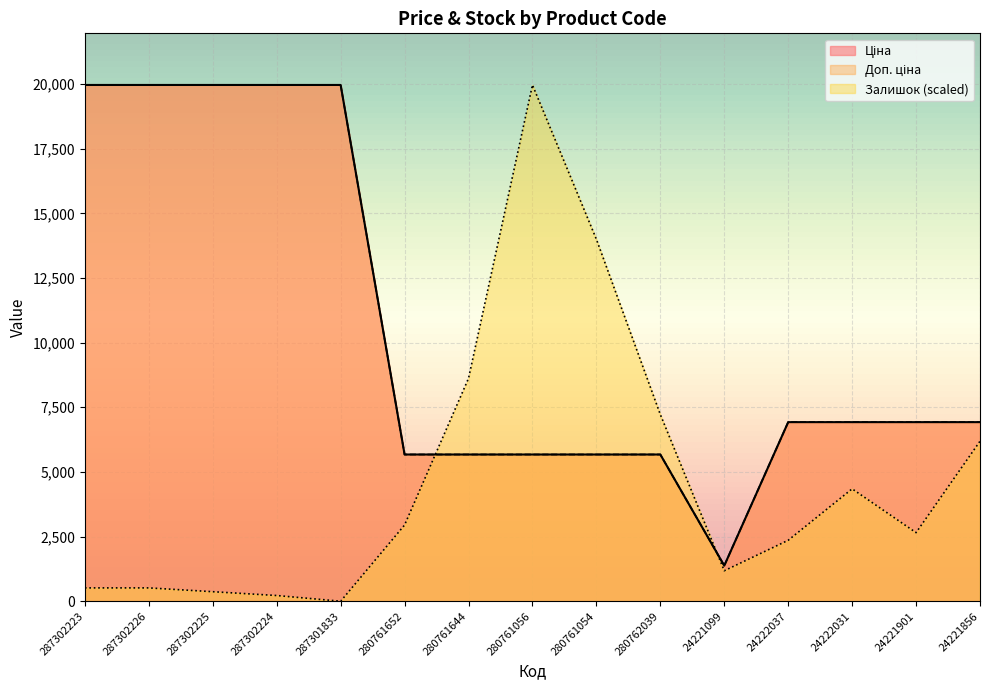

What is the label of the 11th point from the left?

24221099